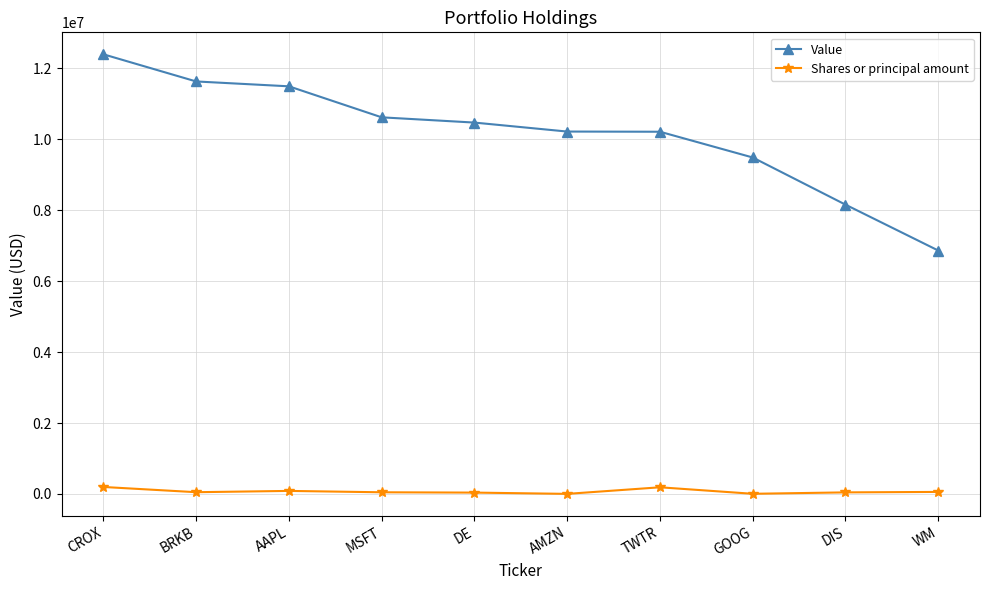

Is this an area chart (filled region under the line)?

No